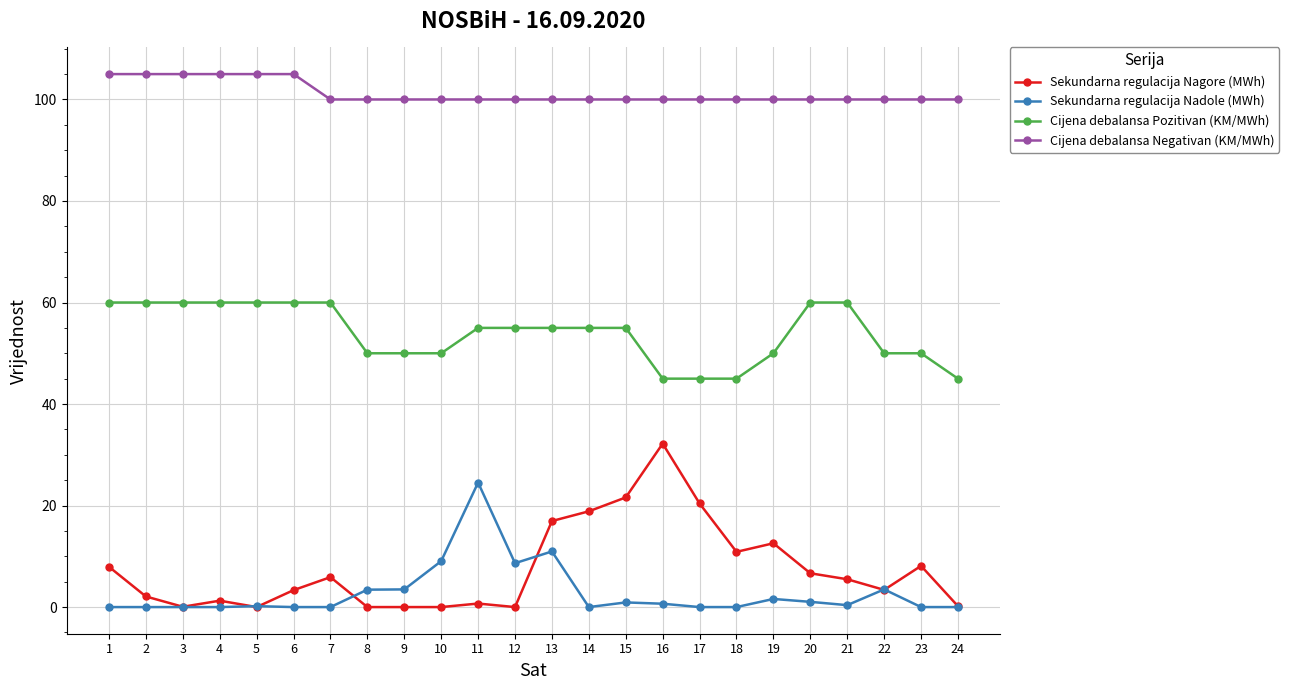

Count the number of data series in this chart.

4